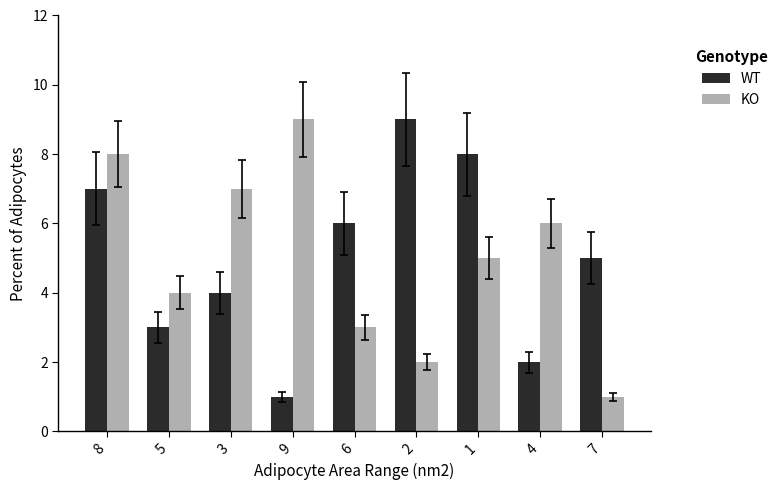

Where is KO nearest to the value 5?

1